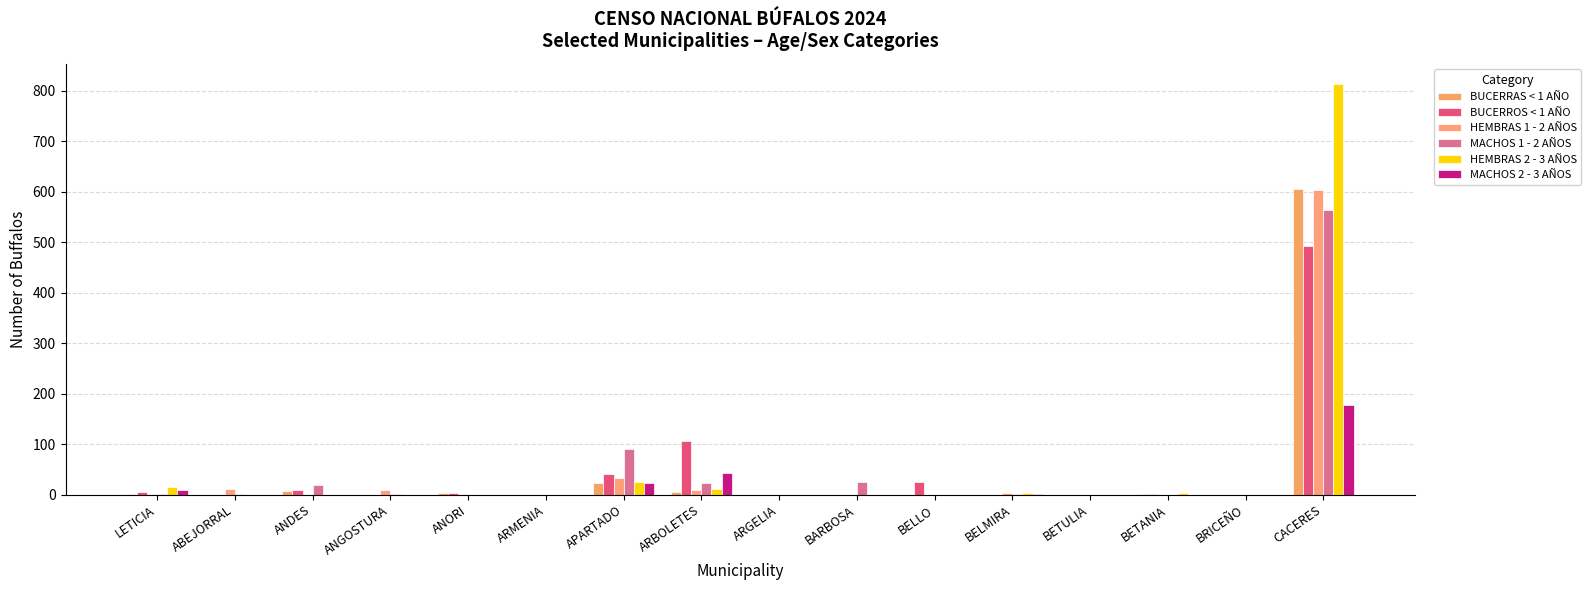

Is it true that BUCERROS < 1 AÑO equals 0 at BETULIA?

True